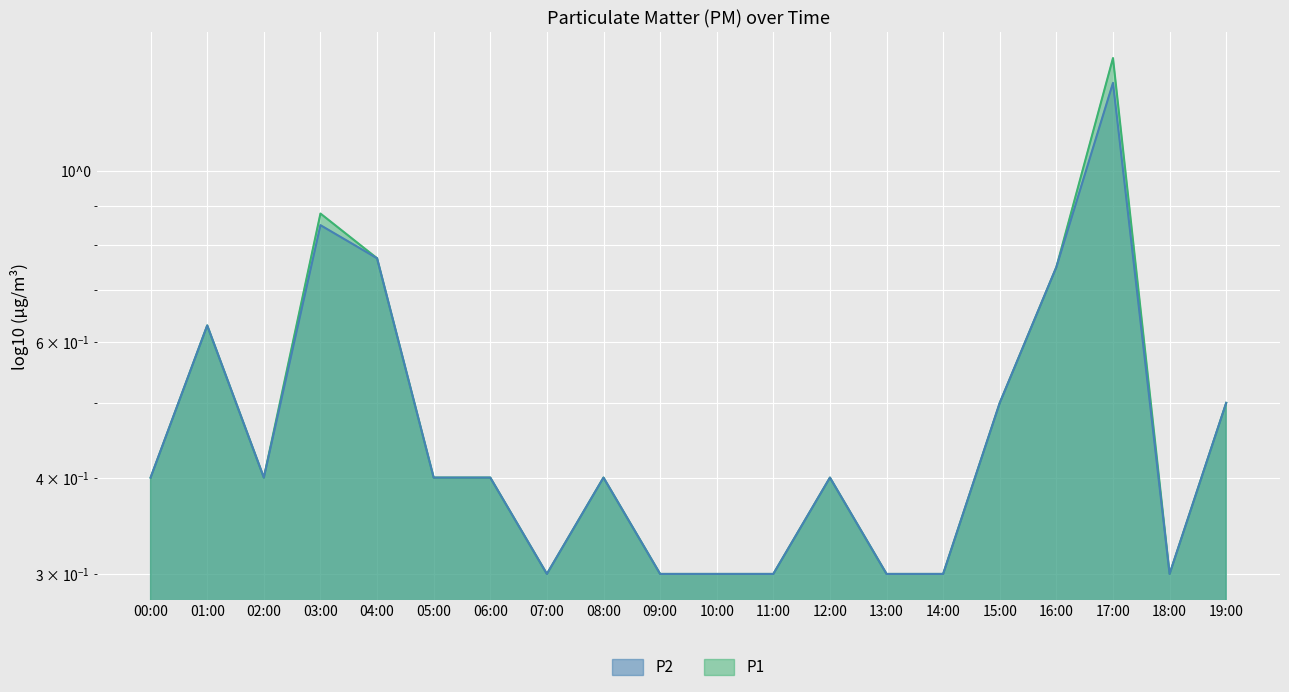

What is the label of the 6th point from the right?

14:00